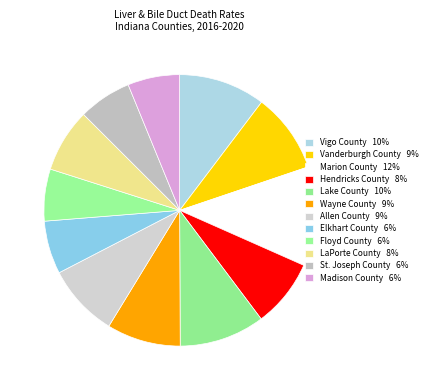

How many slices are in this pie chart?

12